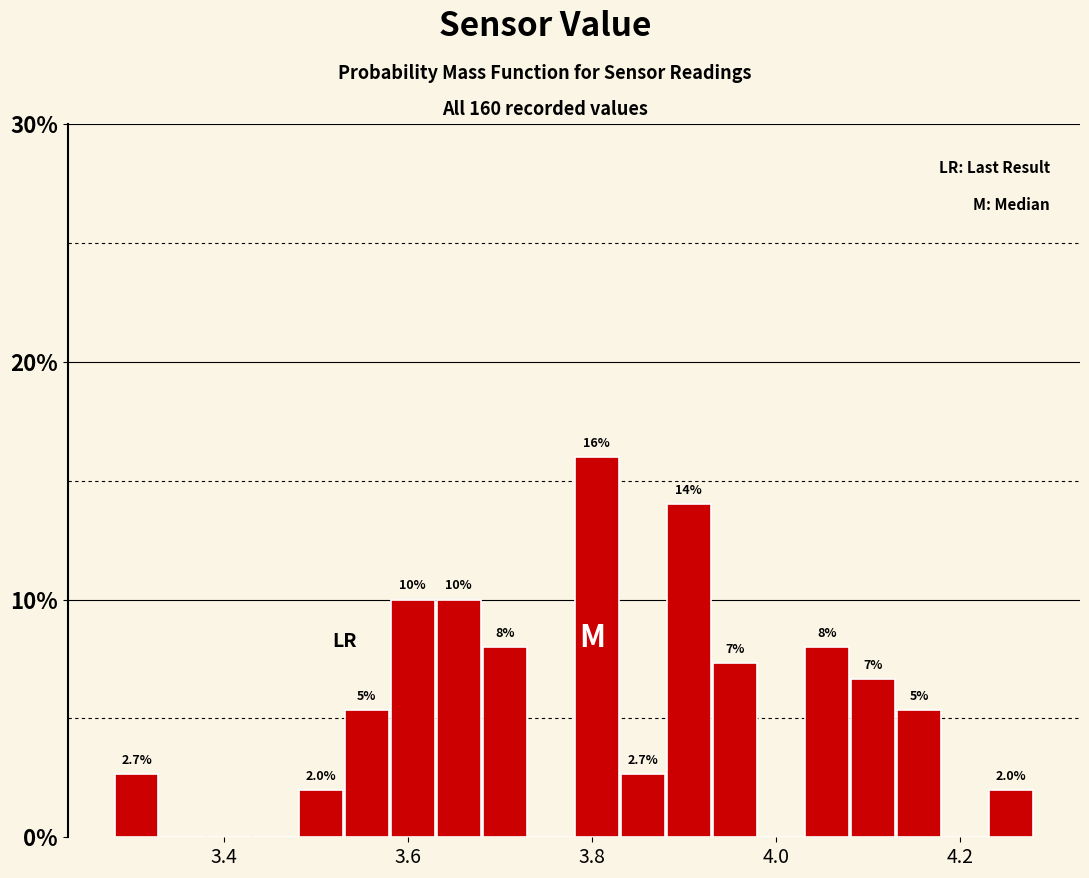

Read against the x-axis, roughly where is the centre of the tallest bar?

3.80